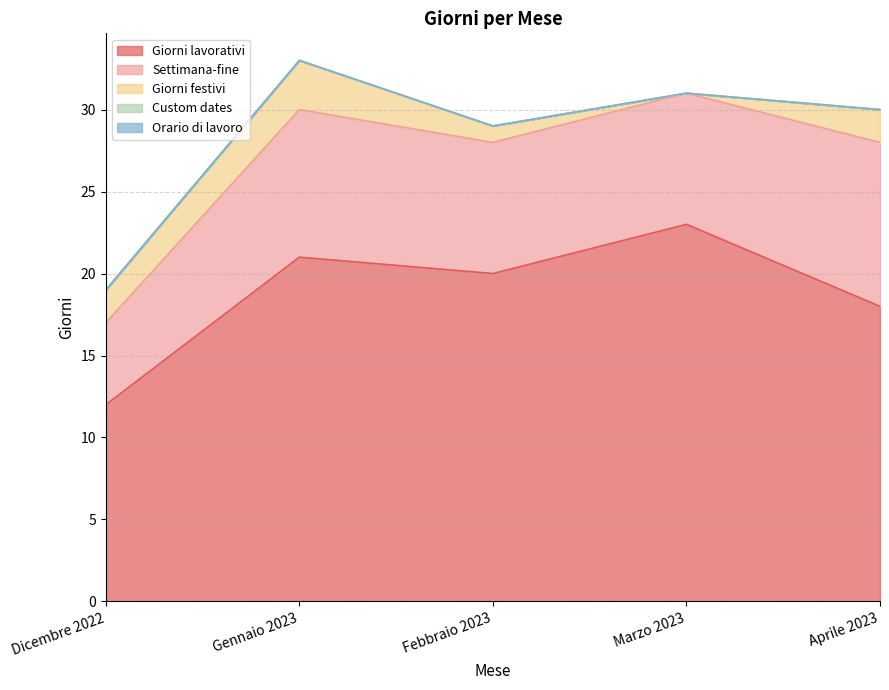

At how many categories does at least one series exceed 16?

4